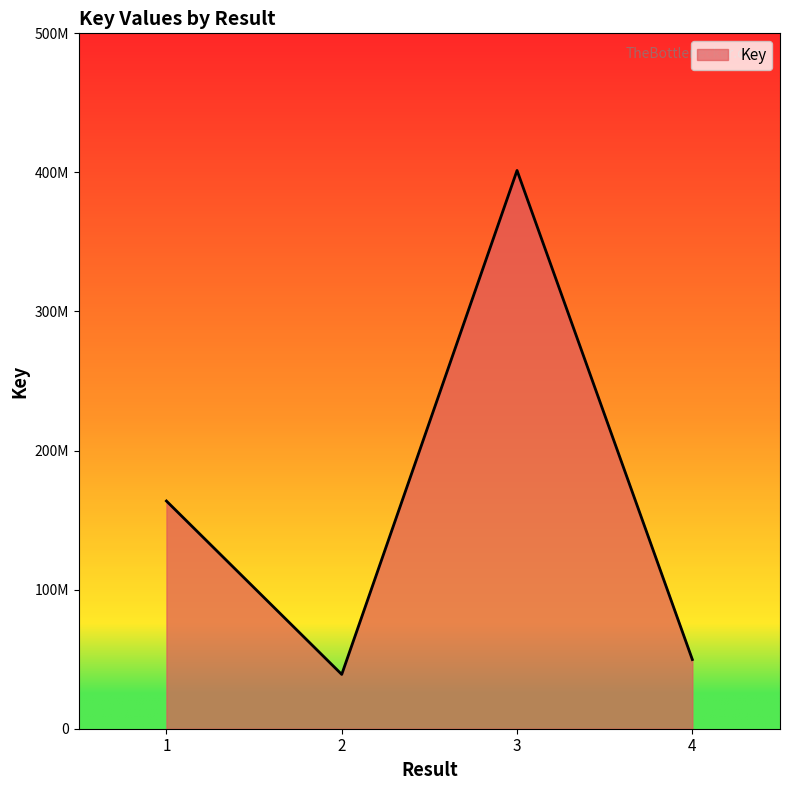

What value does the data have at 2?

39048722